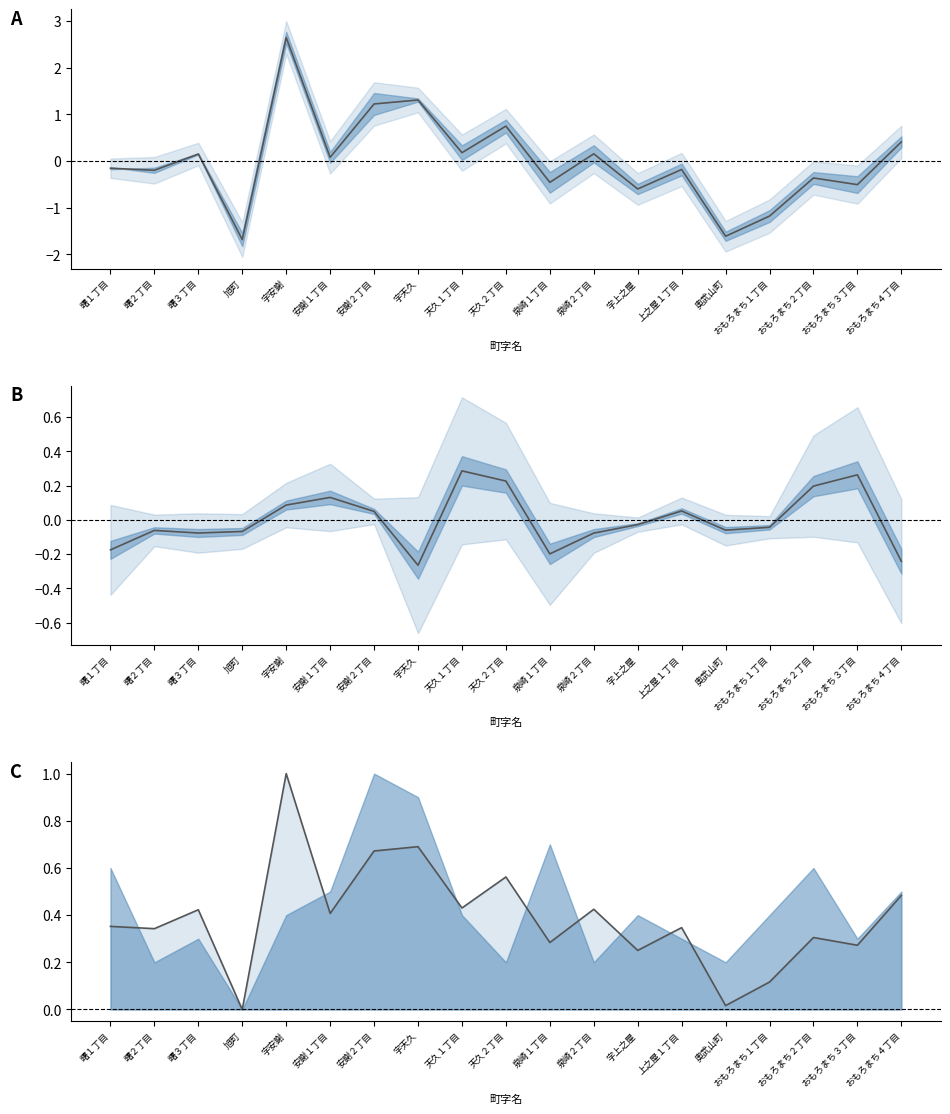

Reading right to left, what are all the values shown in this chart?

mean: 0.4	-0.5	-0.4	-1.2	-1.6	-0.2	-0.6	0.2	-0.5	0.8	0.2	1.3	1.2	0.1	2.6	-1.7	0.2	-0.2	-0.2
diff: -0.2	0.3	0.2	-0.0	-0.1	0.1	-0.0	-0.1	-0.2	0.2	0.3	-0.3	0.0	0.1	0.1	-0.1	-0.1	-0.1	-0.2
計 line: 0.5	0.3	0.3	0.1	0.0	0.3	0.3	0.4	0.3	0.6	0.4	0.7	0.7	0.4	1.0	0.0	0.4	0.3	0.4